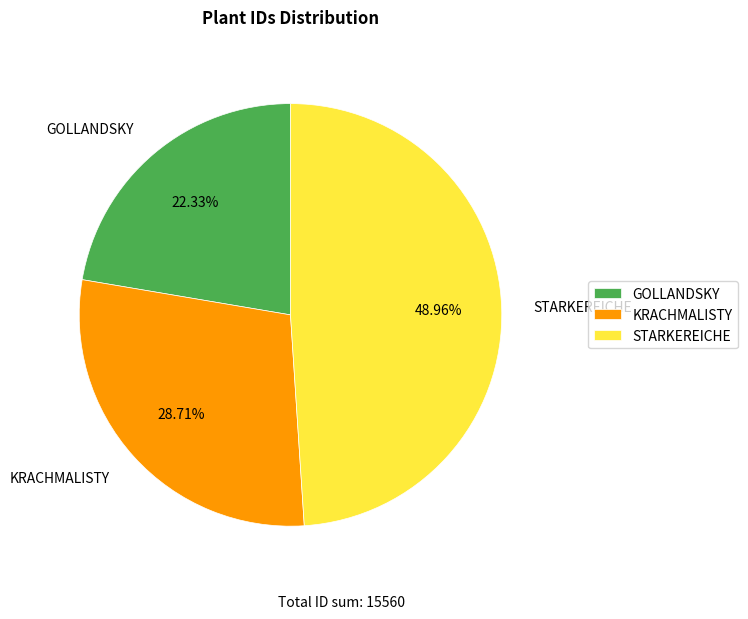

What is the largest slice in the pie chart?

STARKEREICHE